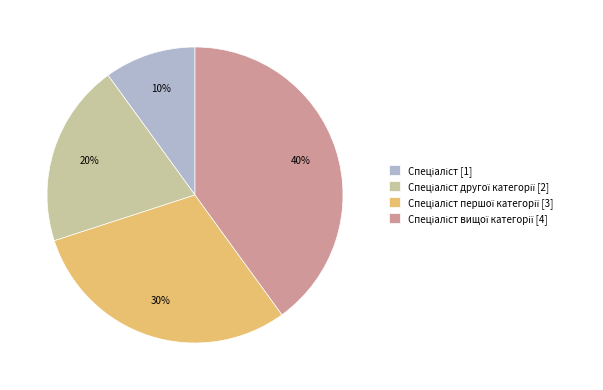

To the nearest percent, what is the average slice percentage?

25%